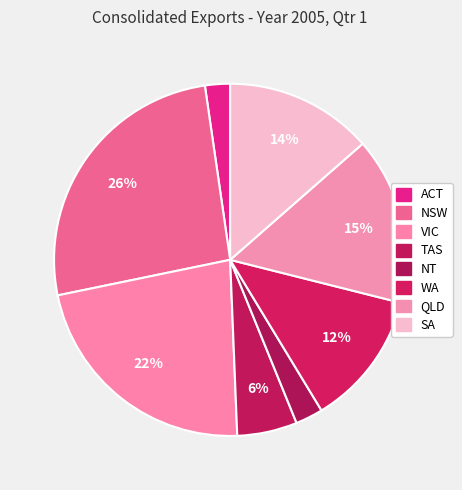

Does NT account for over 50% of the chart?

No